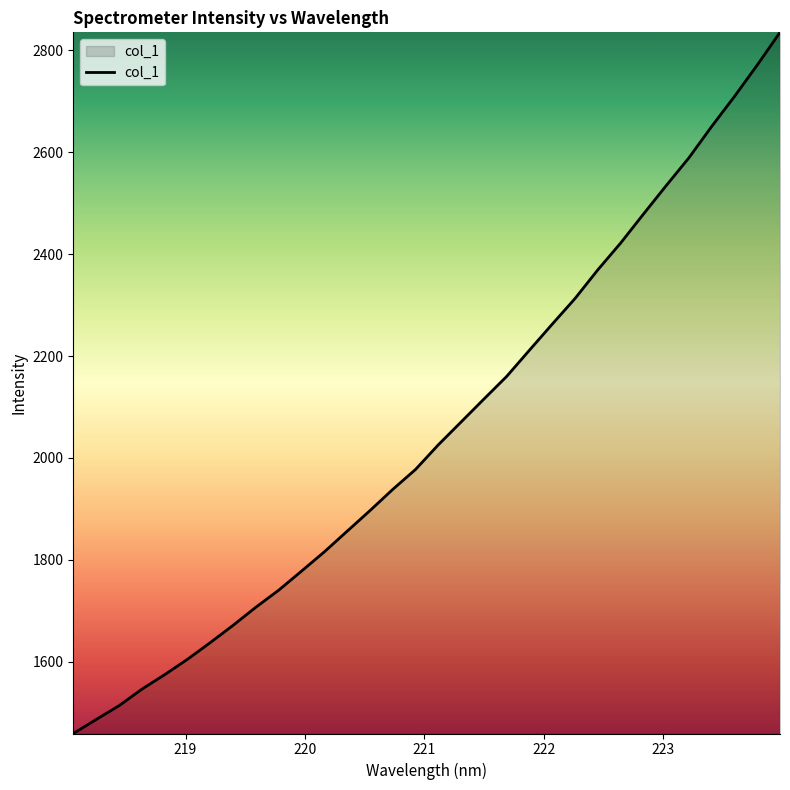

What is the maximum value shown in the chart?

2835.5